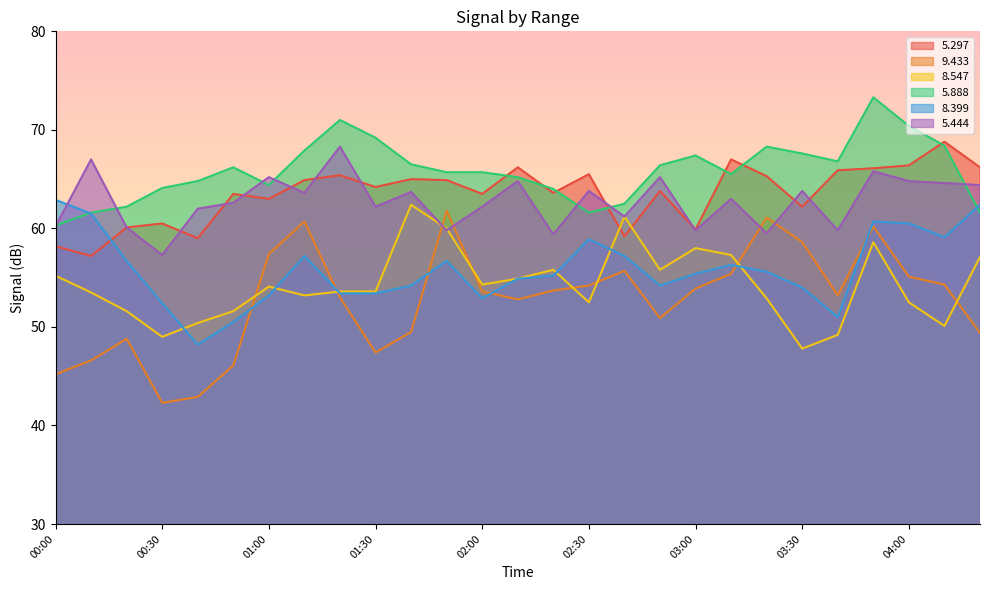

Count the number of data series in this chart.

6